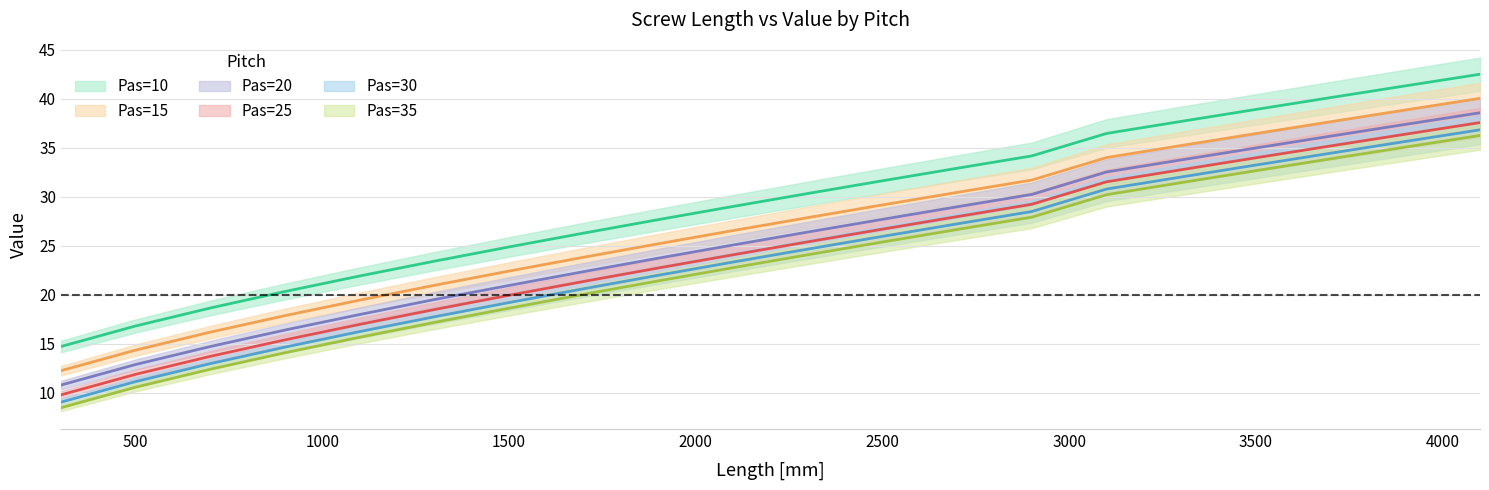

What are all the series names shown in the legend?

Pas=10, Pas=15, Pas=20, Pas=25, Pas=30, Pas=35